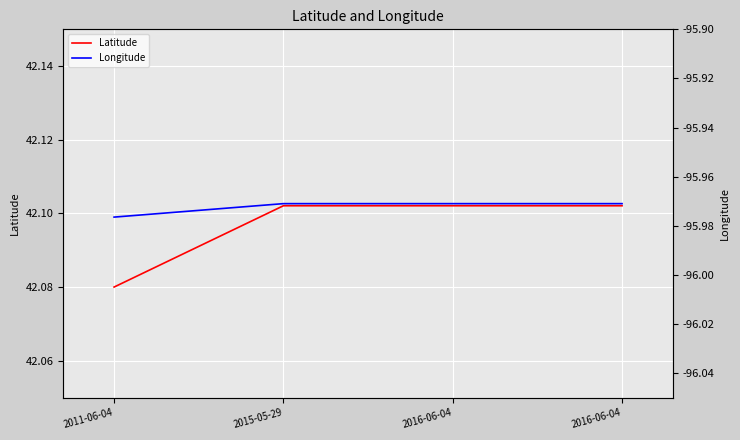

How many distinct data groups are displayed?

2